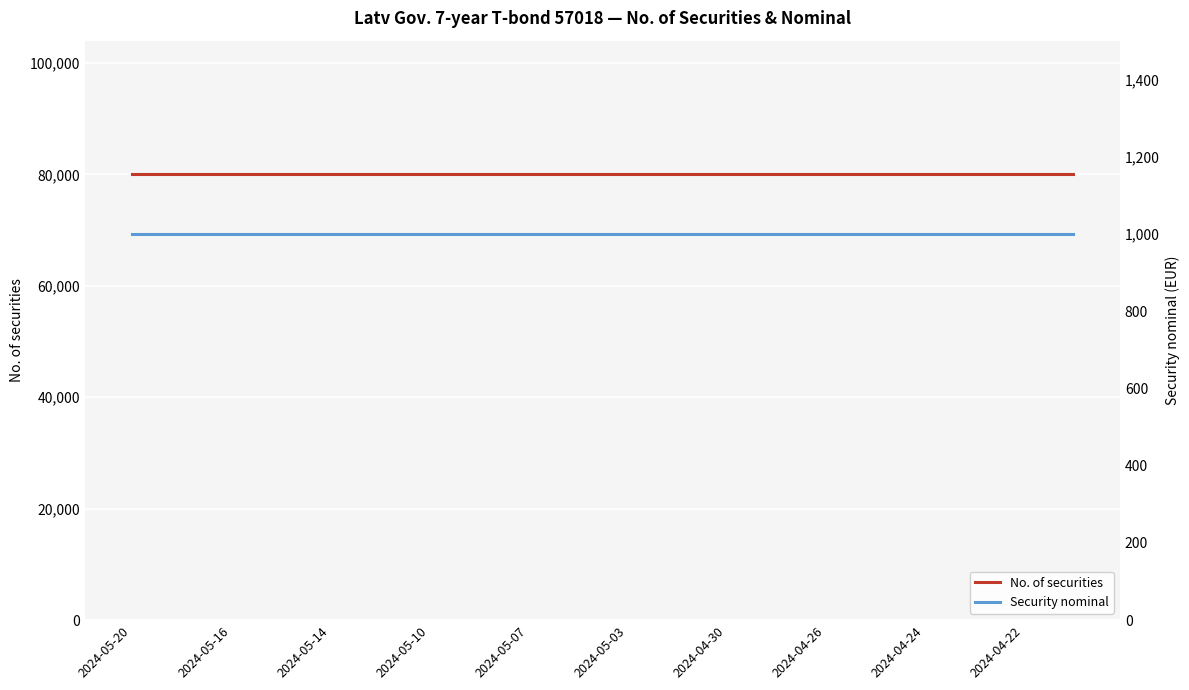

True or false: No. of securities has more than 1 points higher than both neighbors.

False